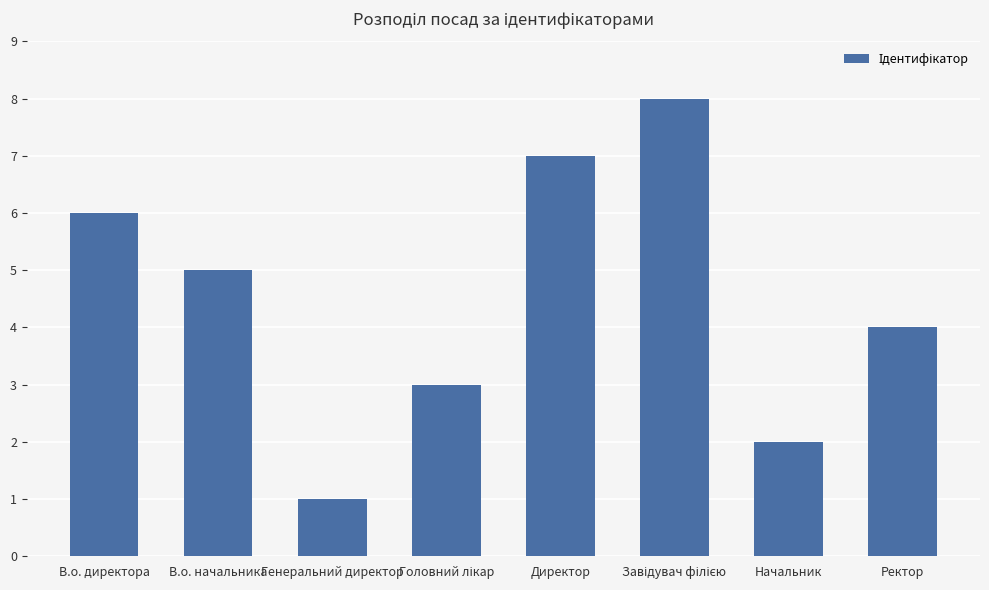

How many values are below 5?

4